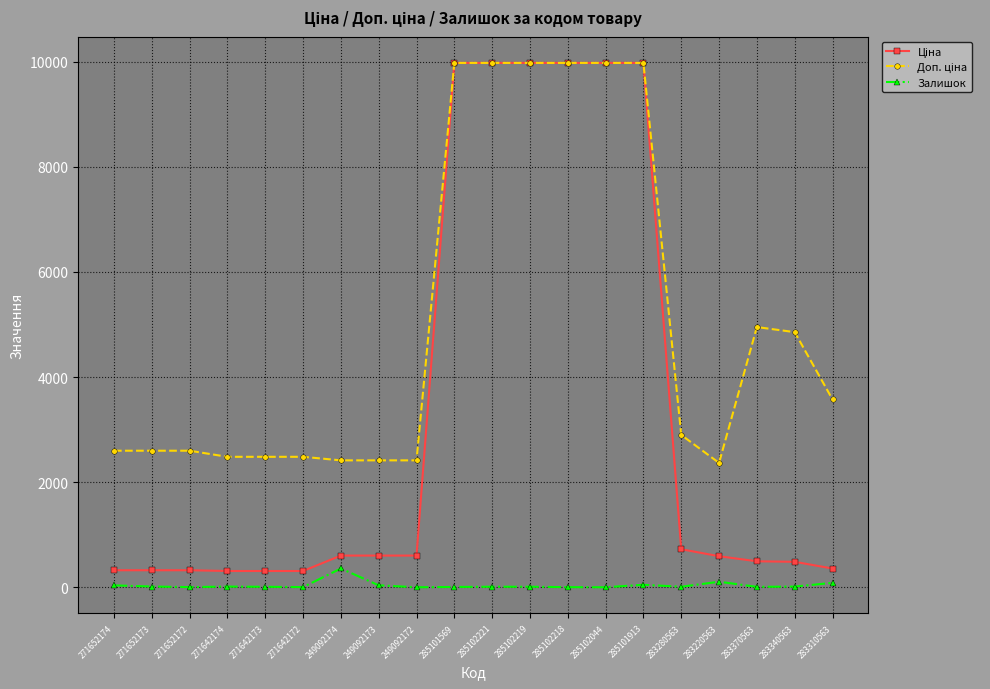

At how many categories does at least one series exceed 8875?

6